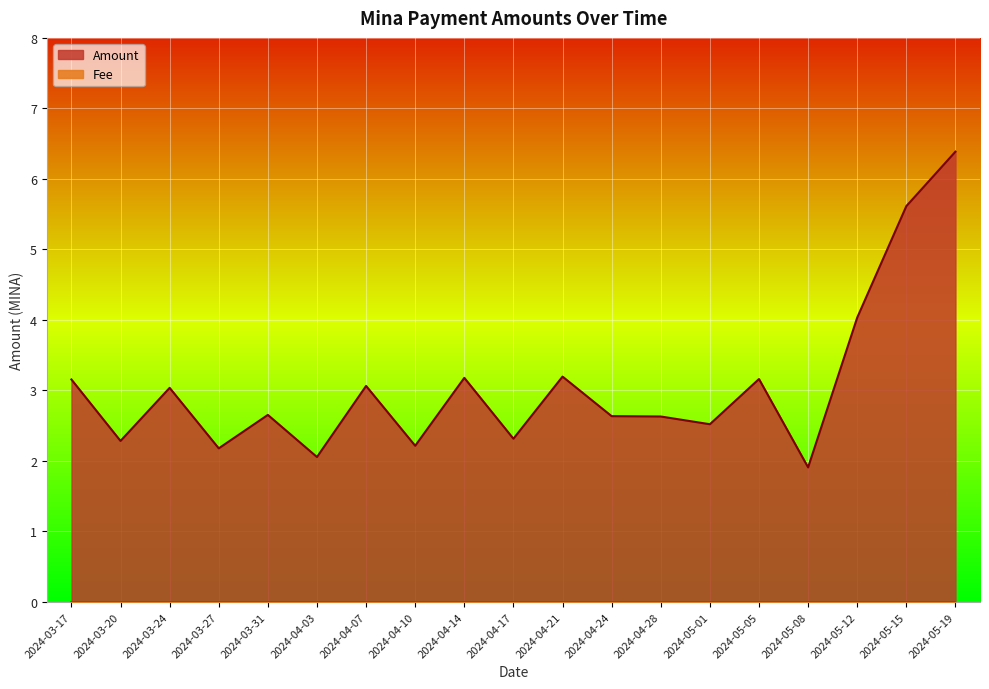

Reading left to right, what are all the values shown in this chart?

2024-03-17=3.2	2024-03-20=2.3	2024-03-24=3.0	2024-03-27=2.2	2024-03-31=2.7	2024-04-03=2.1	2024-04-07=3.1	2024-04-10=2.2	2024-04-14=3.2	2024-04-17=2.3	2024-04-21=3.2	2024-04-24=2.6	2024-04-28=2.6	2024-05-01=2.5	2024-05-05=3.2	2024-05-08=1.9	2024-05-12=4.0	2024-05-15=5.6	2024-05-19=6.4